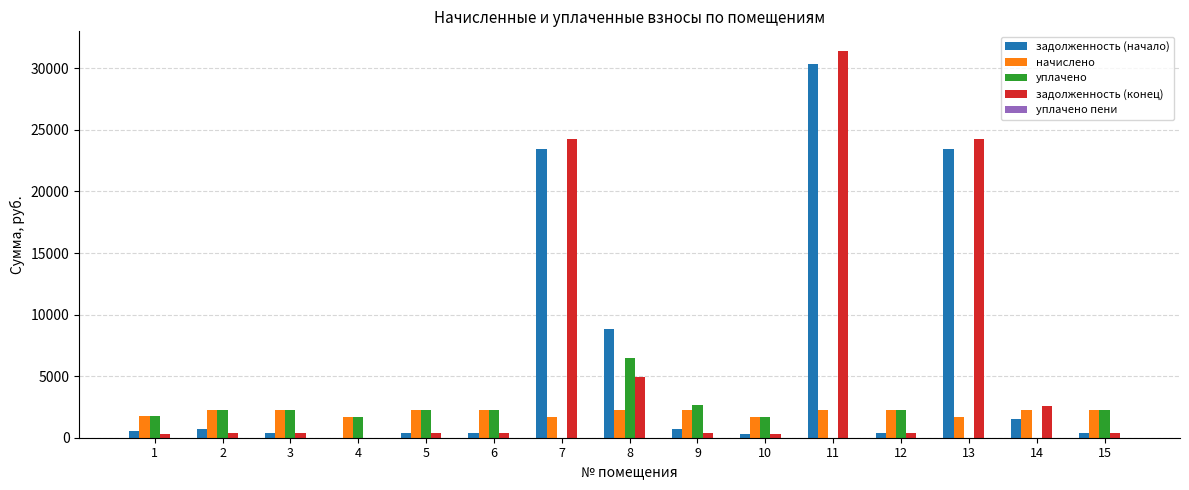

What is the total value across all series at 4?

3423.5